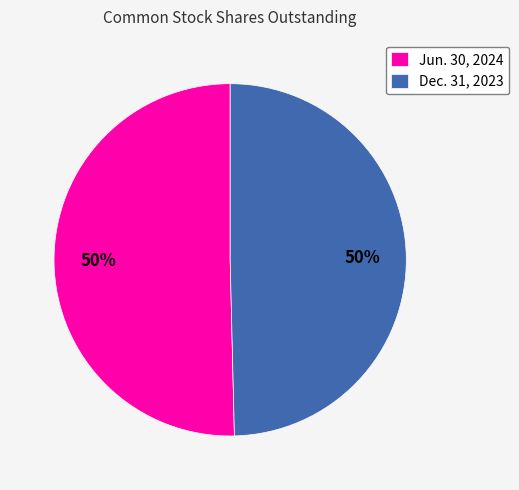

How many slices are in this pie chart?

2